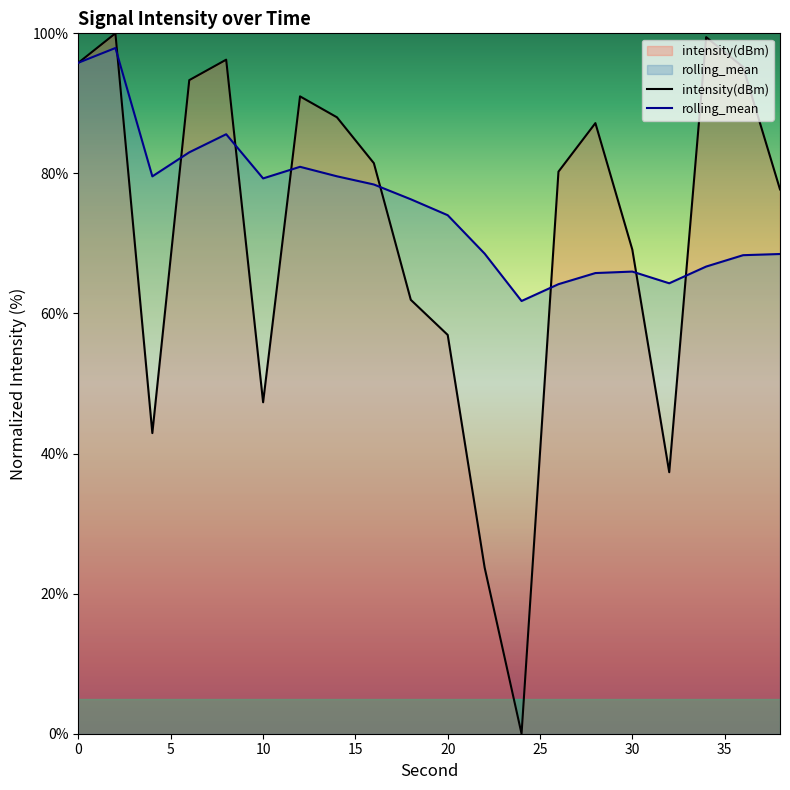

Is it true that intensity(dBm) equals 47.3 at 10?

True